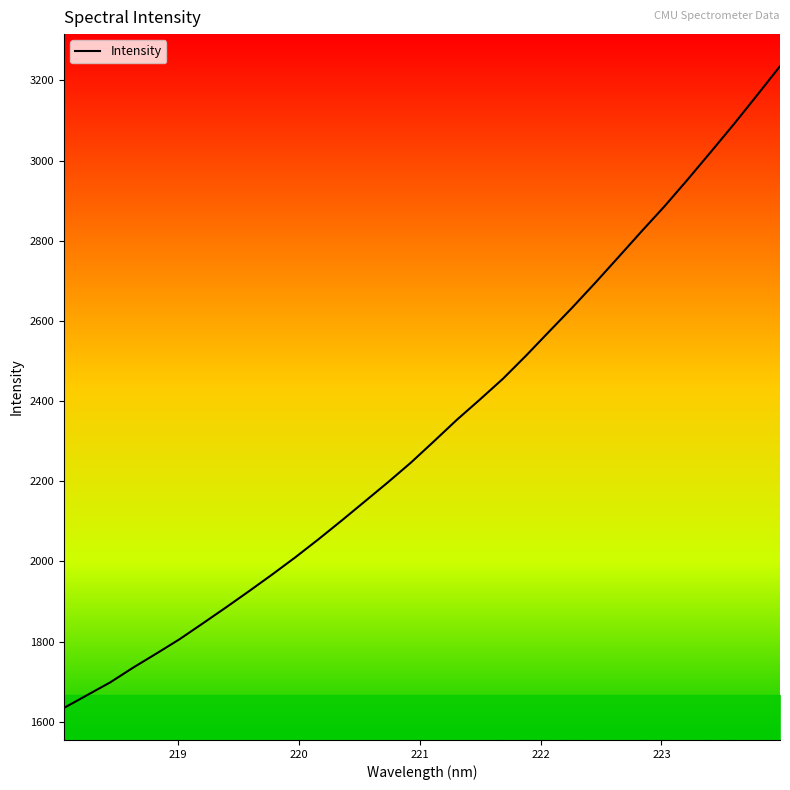

What is the difference between the maximum and minimum values?

1601.0